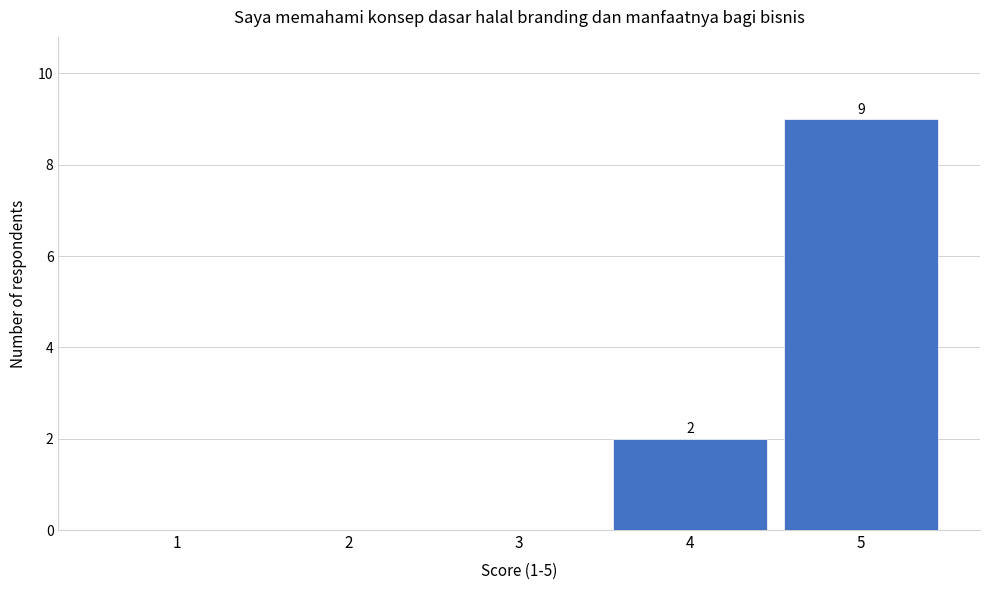

Which range on the x-axis has the tallest bar?

4.5 to 5.5